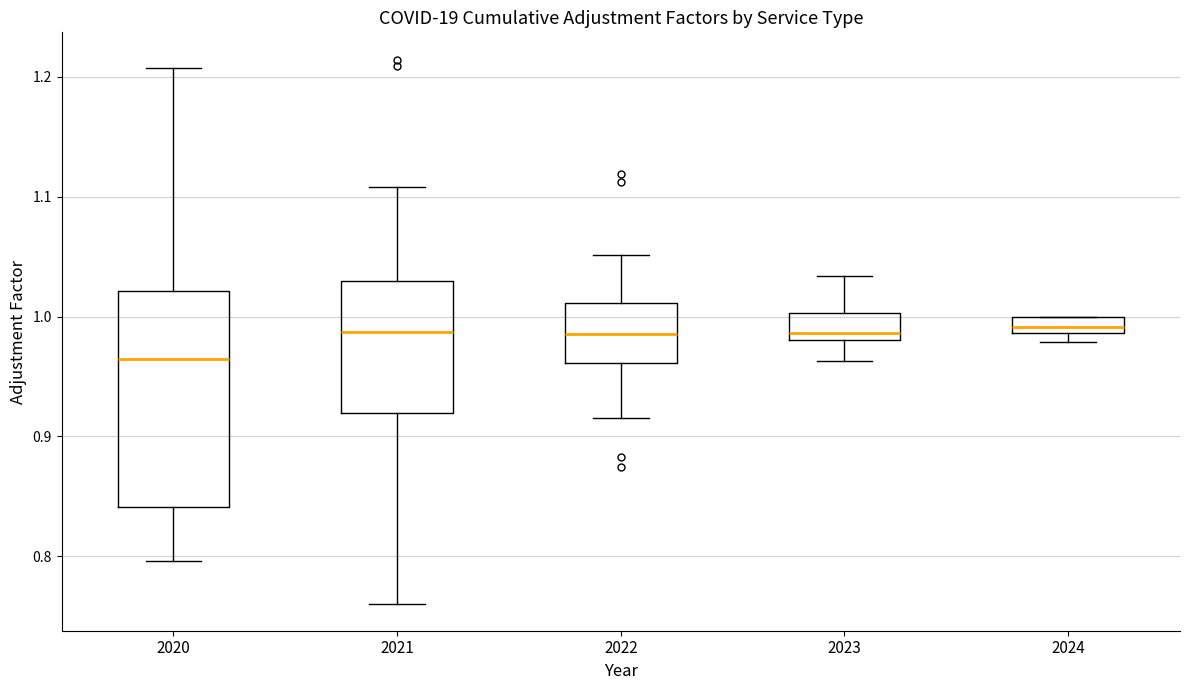

Where does the median line of the box at x = 2023 sit on the y-axis? The values are not printed on the chart, so give them approximately, as read against the axis.

0.99